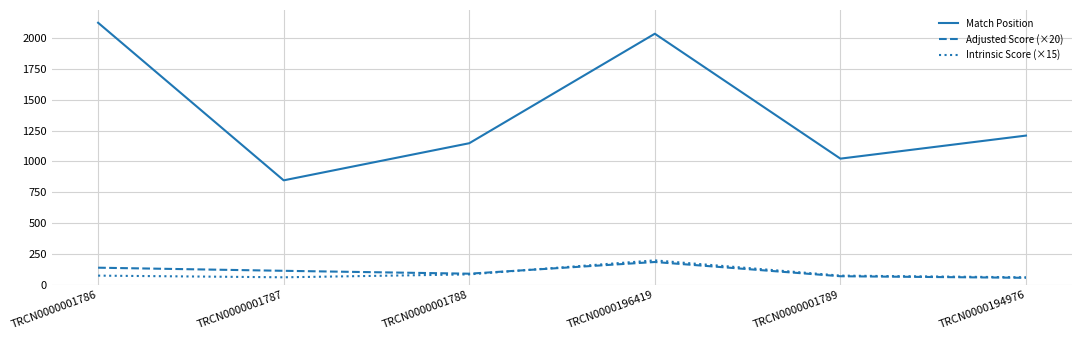

True or false: Match Position and Intrinsic Score (×15) intersect in this chart.

False